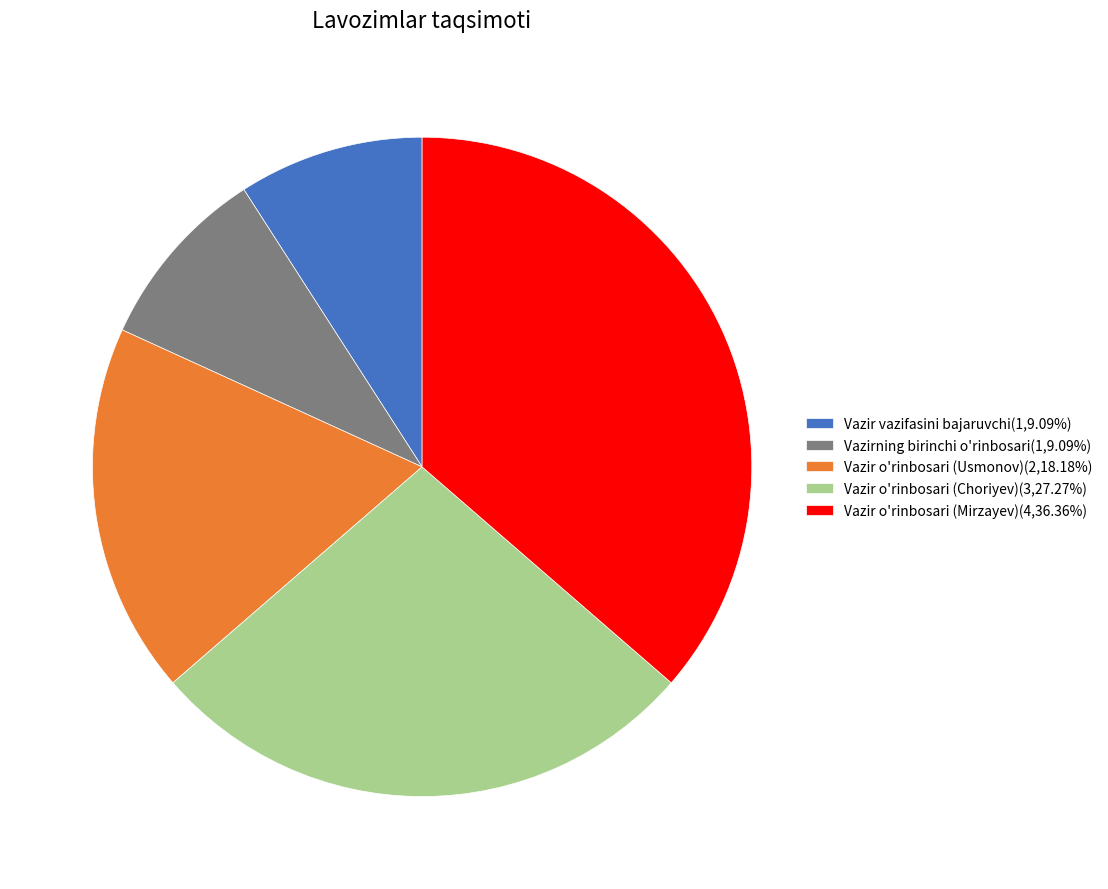

Does Vazir o'rinbosari (Mirzayev) represent more than half of the total?

No